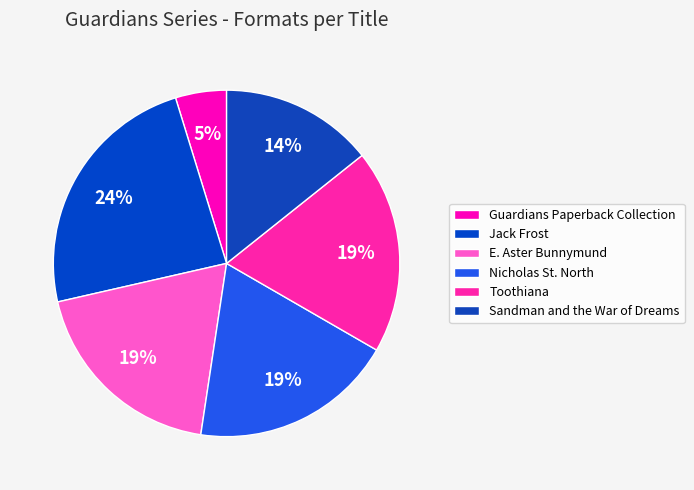

Approximately how many times larger is the value at Jack Frost compared to Guardians Paperback Collection?

5.0